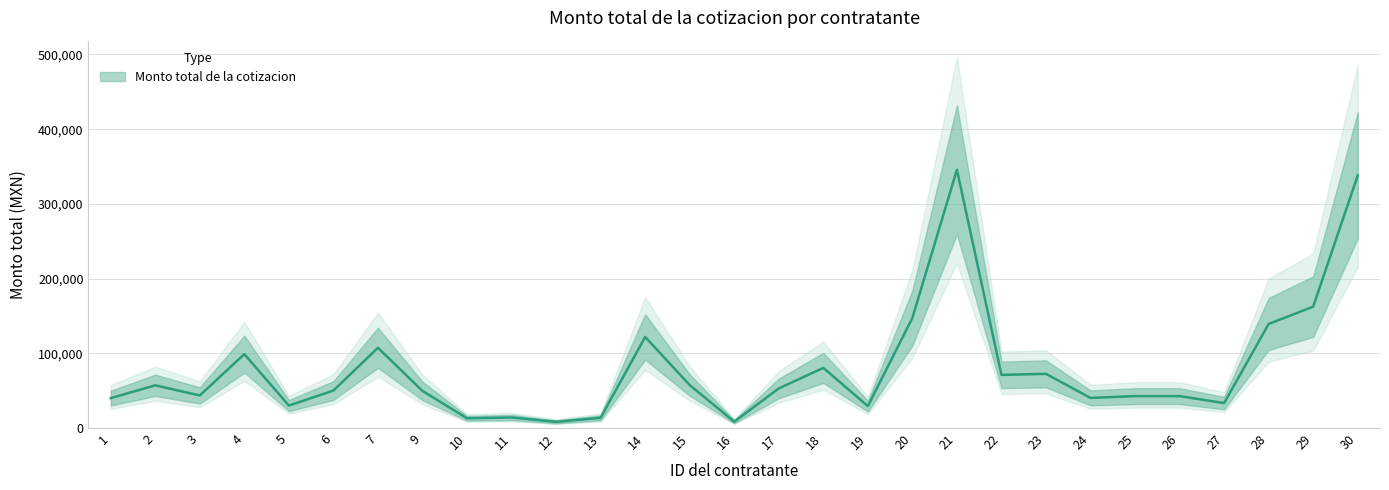

Is it true that the value at 5 is 29928.0?

True